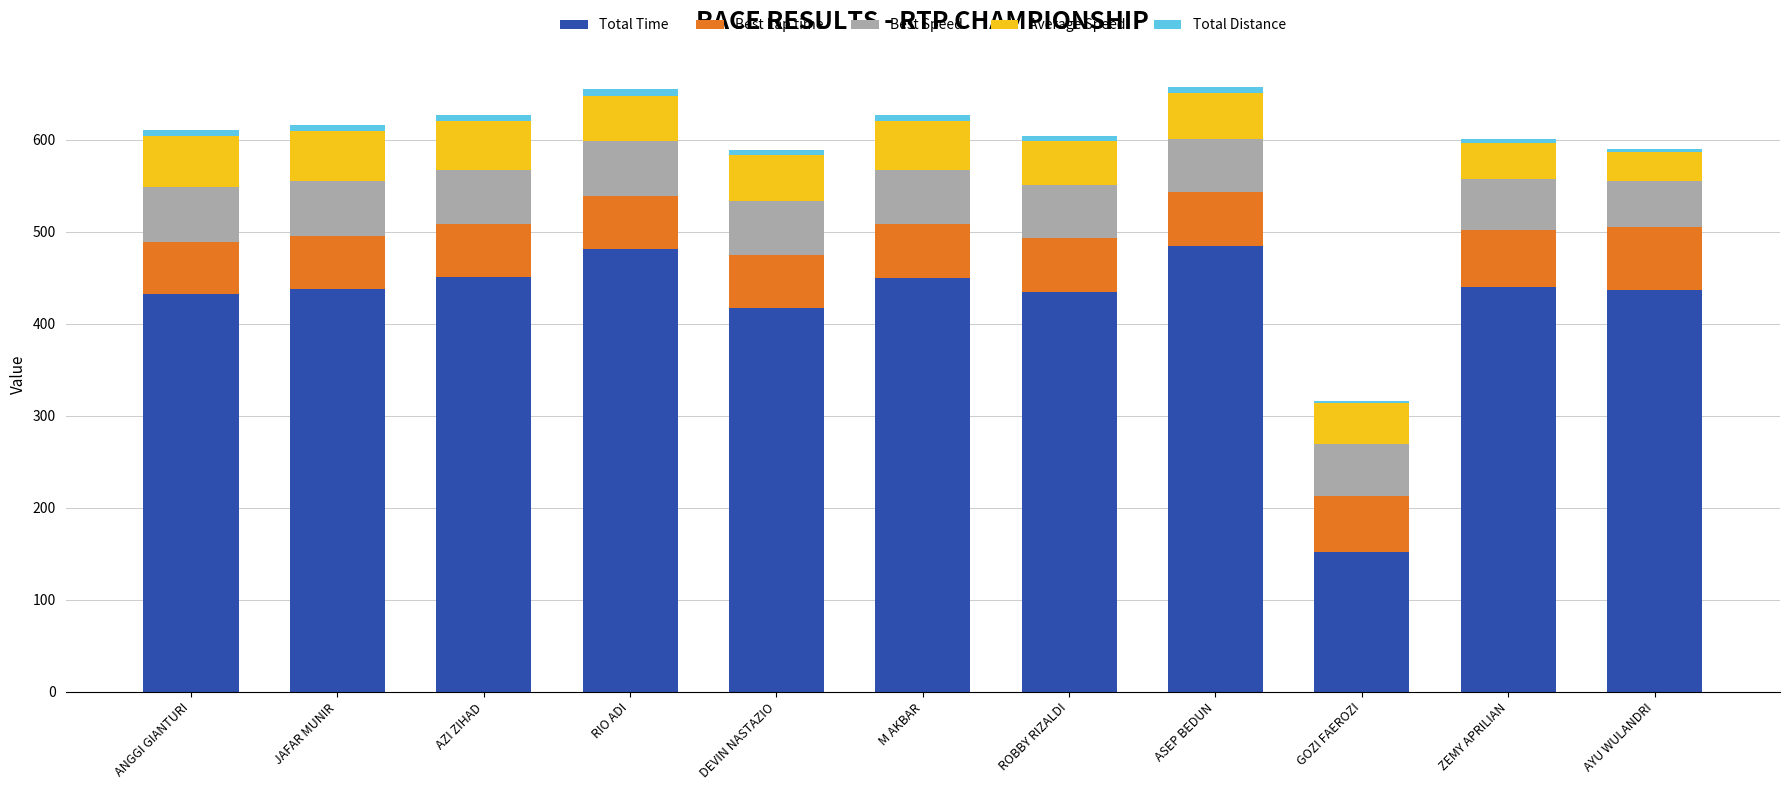

What is the sum of all Total Time values?

4616.0